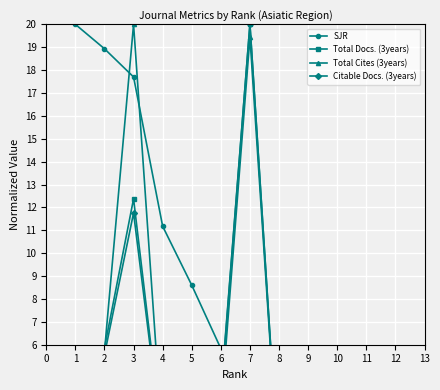

How many data points in Citable Docs. (3years) are less than 1?

4